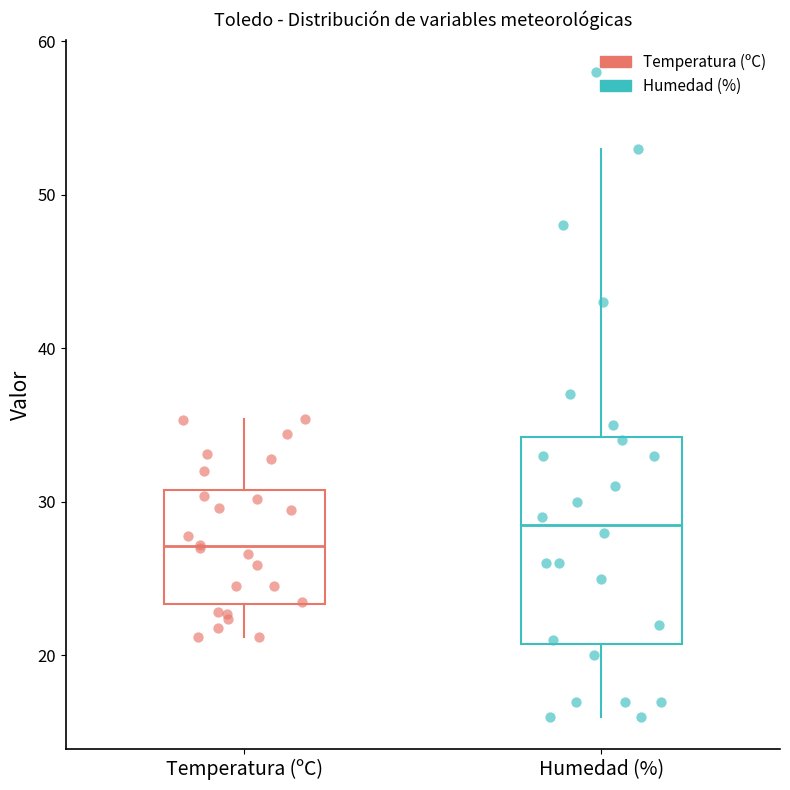

Reading left to right, transcribe this box plot: for each box, give where its median line is, the range the box spans, and where its two whiskers end, as read against the y-axis. The values are not printed on the chart, so give them approximately, as read against the axis.

Temperatura (ºC): median 27, box 23 to 31, whiskers 21 to 35
Humedad (%): median 29, box 21 to 34, whiskers 16 to 53